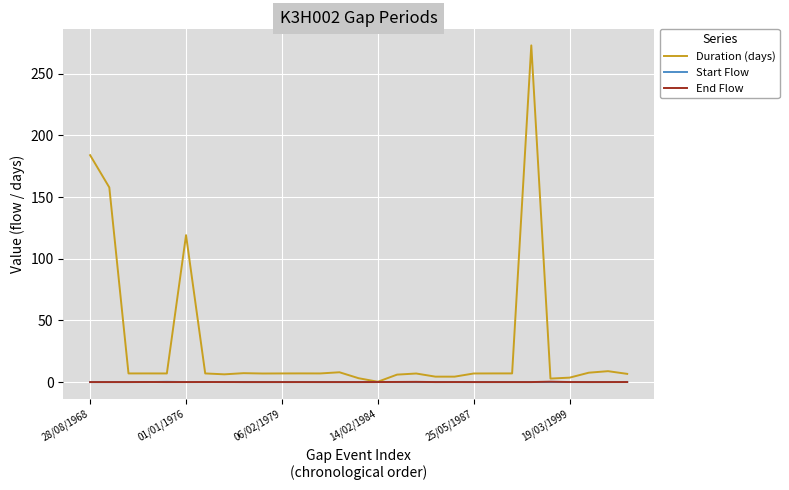

Is this an area chart (filled region under the line)?

No